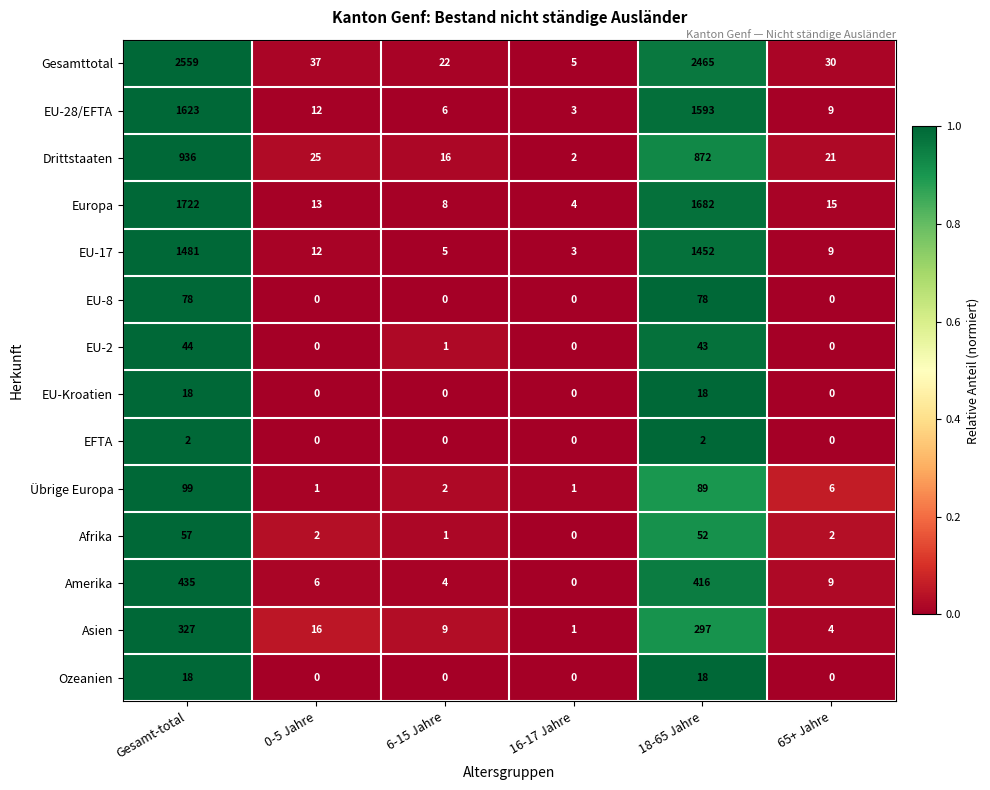

What is the maximum value for EU-2?

44